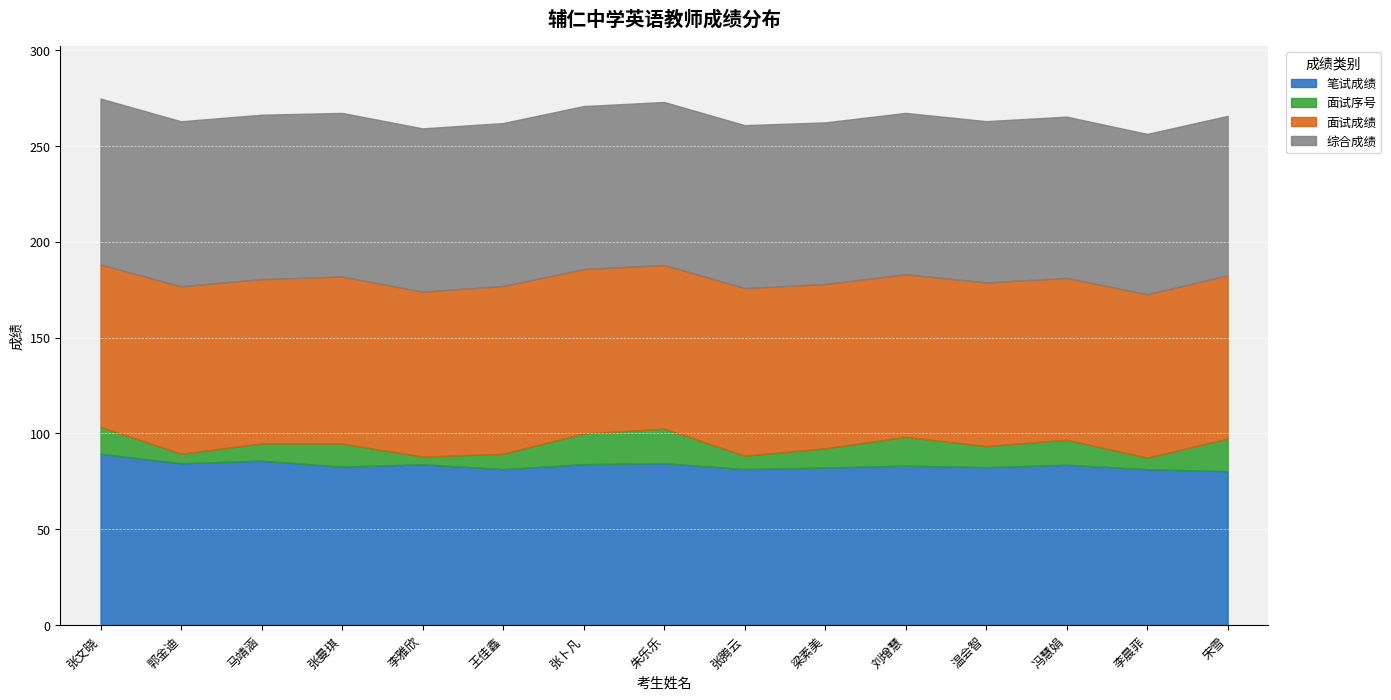

True or false: 笔试成绩 and 面试序号 intersect in this chart.

False